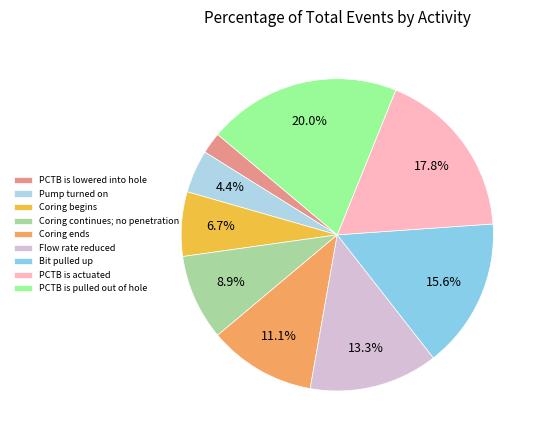

Count the number of slices in the pie.

9